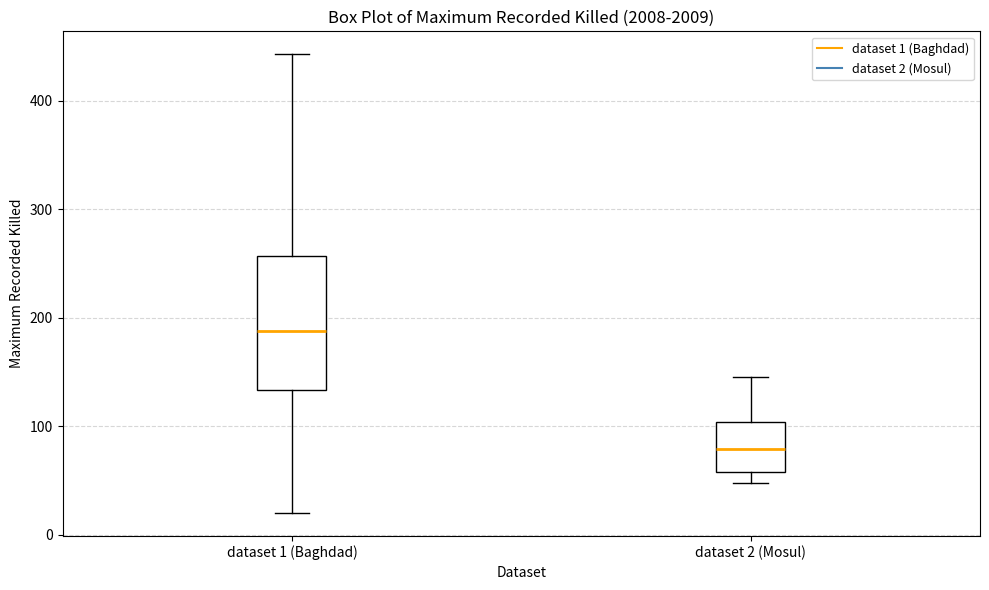

Reading left to right, transcribe this box plot: for each box, give where its median line is, the range the box spans, and where its two whiskers end, as read against the y-axis. The values are not printed on the chart, so give them approximately, as read against the axis.

dataset 1 (Baghdad): median 190, box 130 to 260, whiskers 20 to 440
dataset 2 (Mosul): median 80, box 60 to 100, whiskers 50 to 150